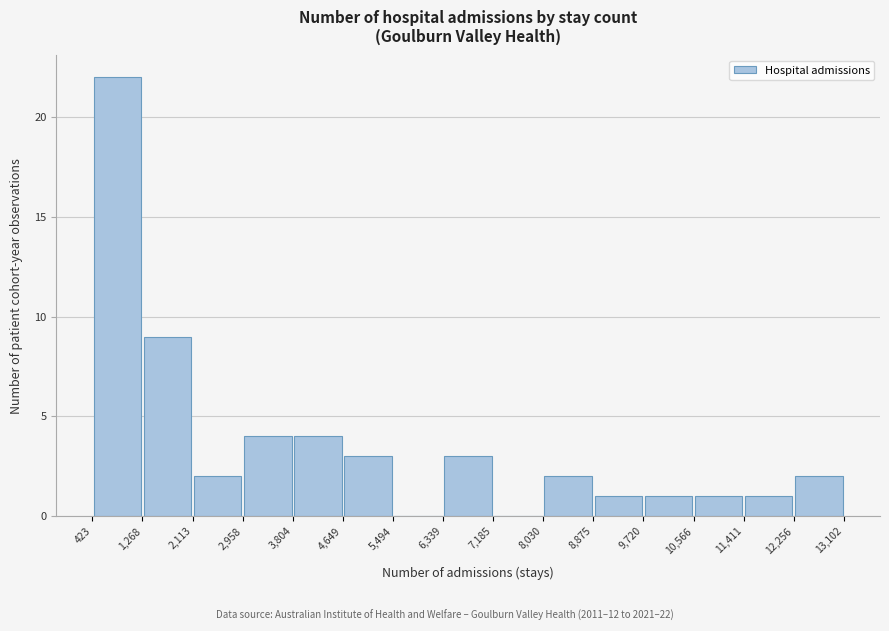

Over which range of the x-axis is the bar tallest?

423 to 1,268